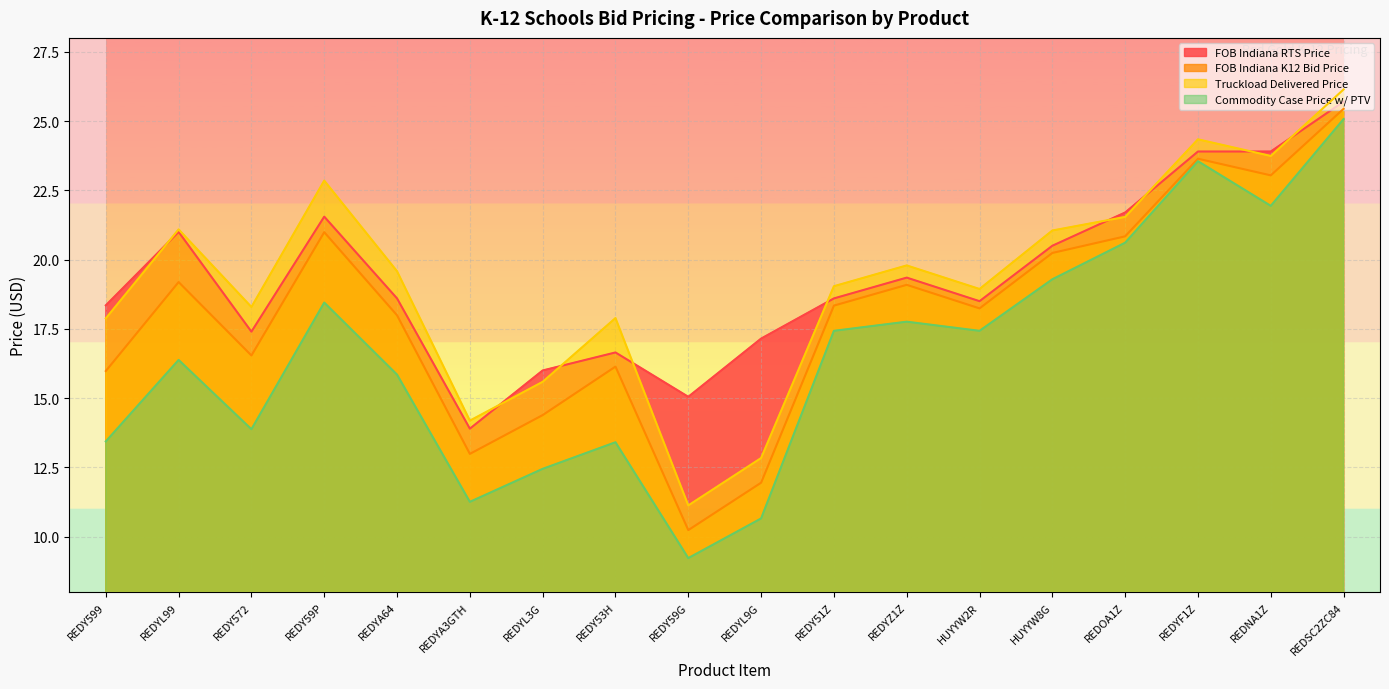

Which series has the largest total across all categories?

FOB Indiana RTS Price